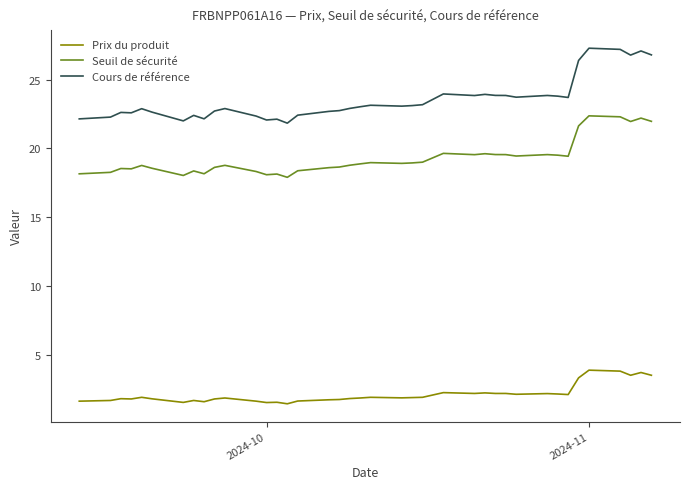

List the series in order of their overall mean, highest first.

Cours de référence, Seuil de sécurité, Prix du produit